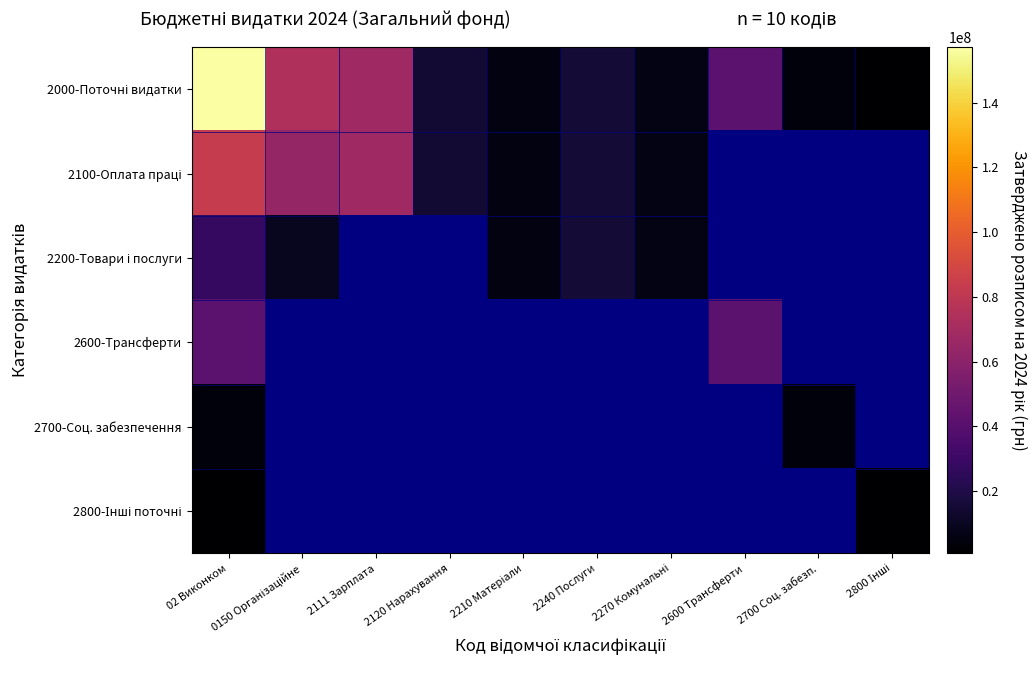

What is the average value of the 2000-Поточні видатки series?

38817858.0